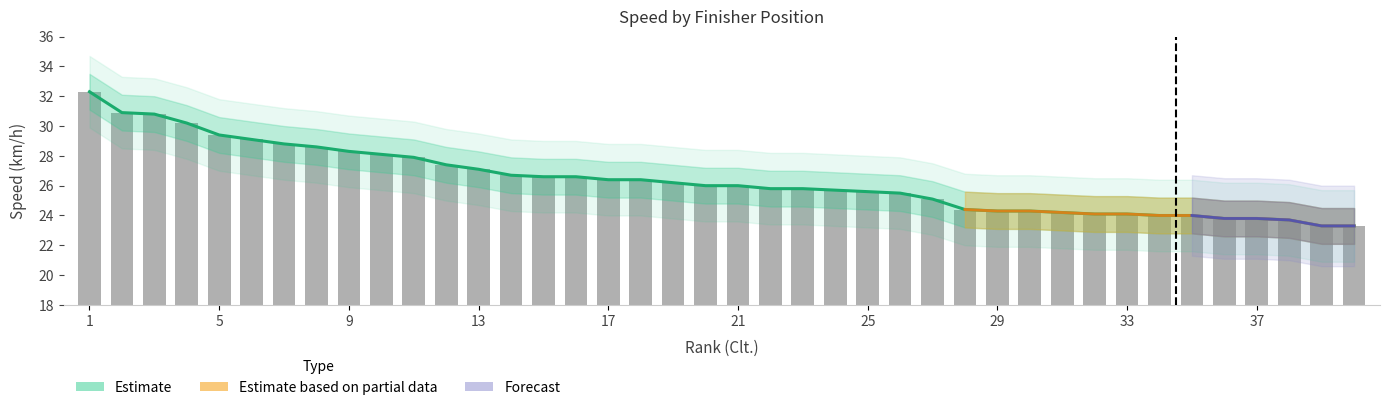

Reading right to left, what are all the values shown in this chart?

23.3	23.3	23.7	23.8	23.8	24.0	24.0	24.1	24.1	24.2	24.3	24.3	24.4	25.1	25.5	25.6	25.7	25.8	25.8	26.0	26.0	26.2	26.4	26.4	26.6	26.6	26.7	27.1	27.4	27.9	28.1	28.3	28.6	28.8	29.1	29.4	30.2	30.8	30.9	32.3